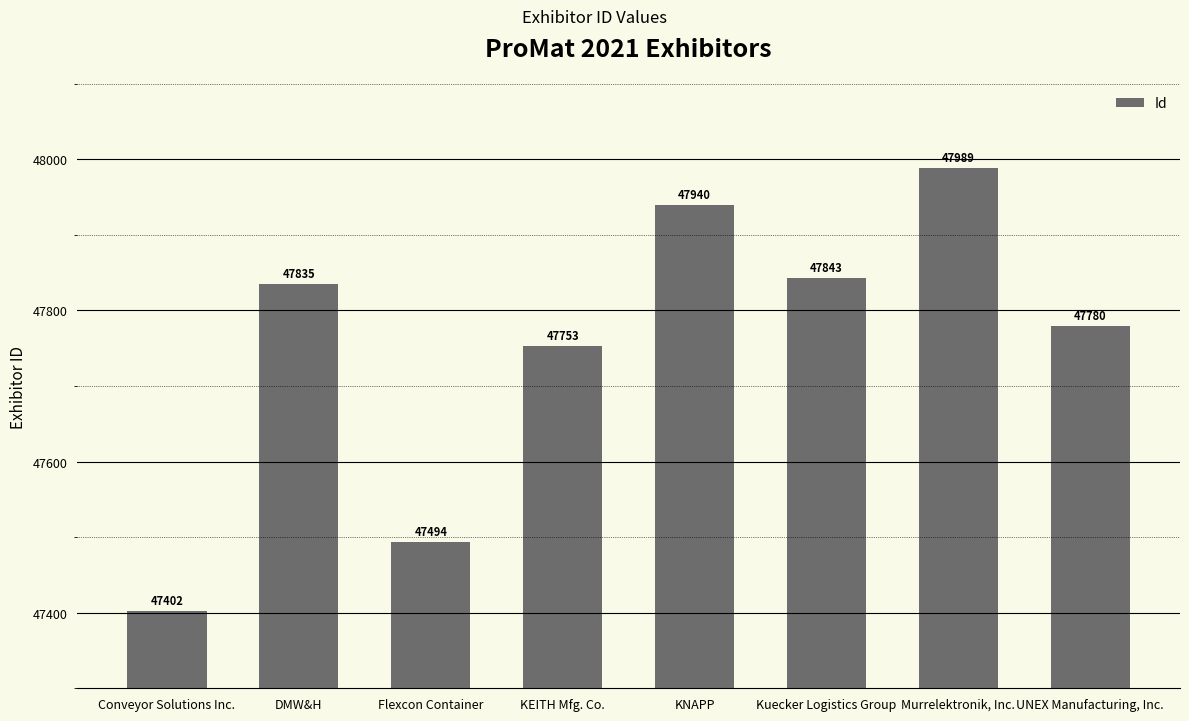

What is the value of the 8th bar from the left?

47780